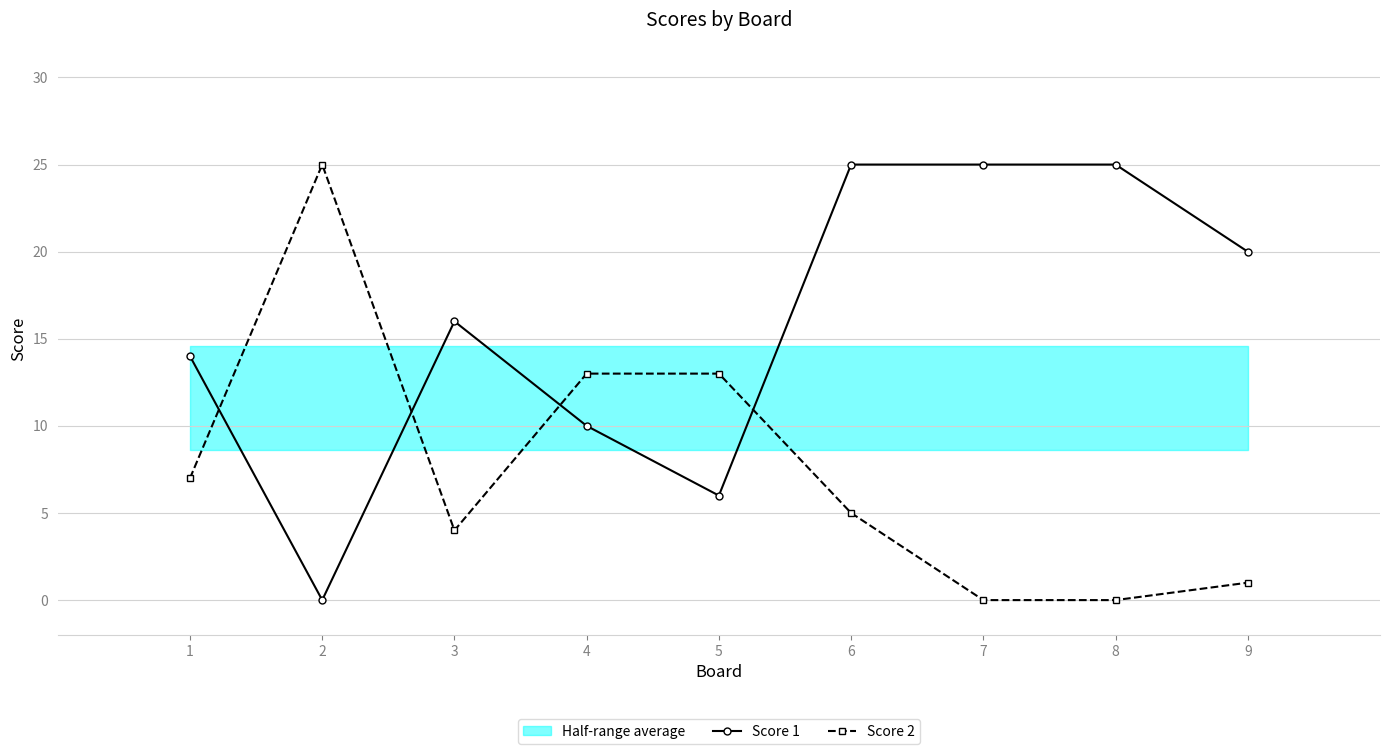

List the series in order of their peak value, highest first.

Score 1, Score 2